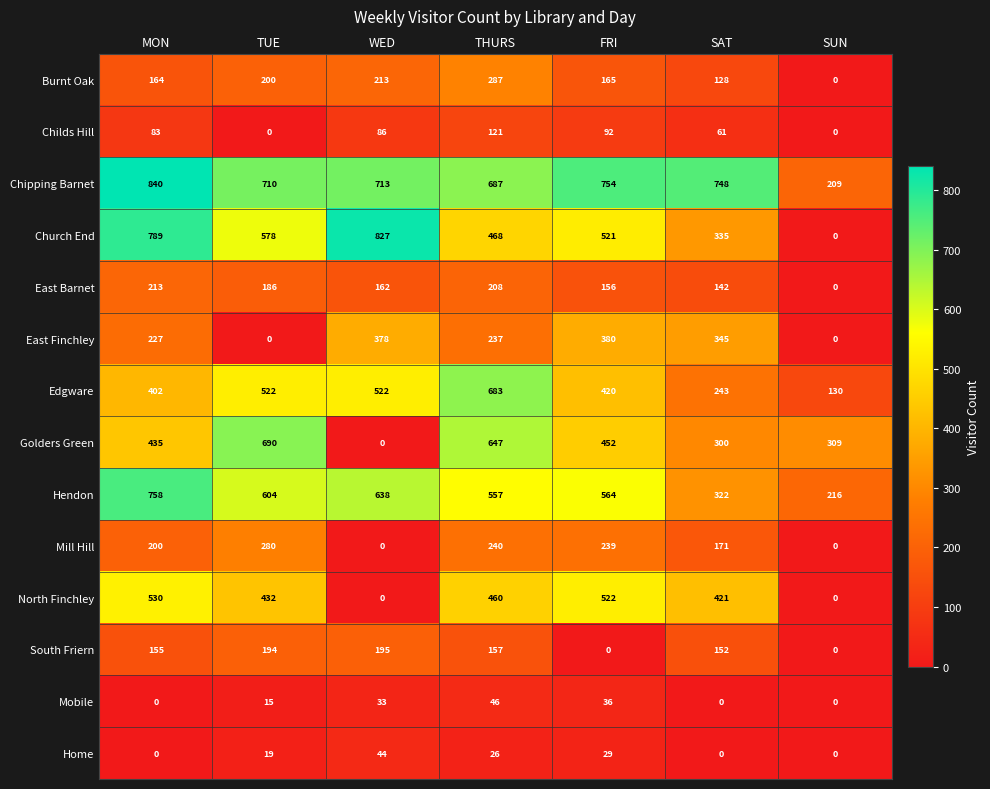

What is the total value across all series at THURS?

4824